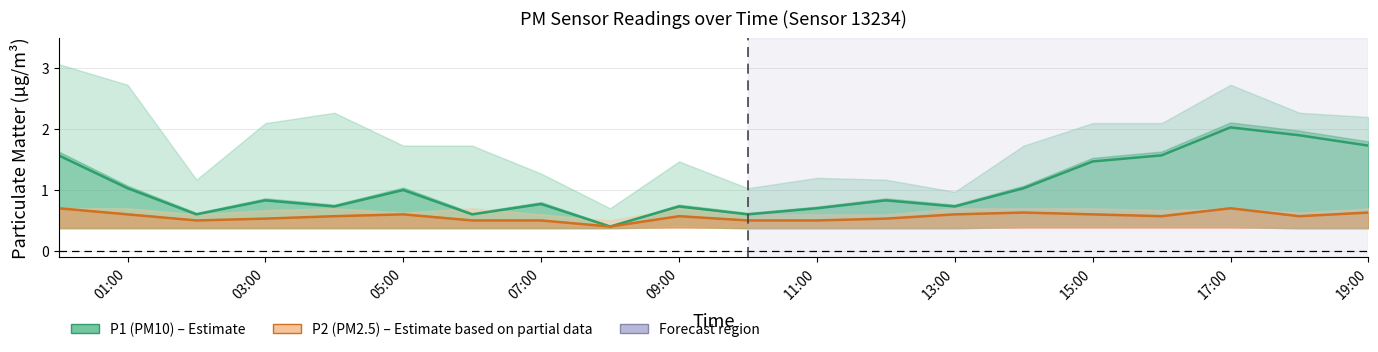

What is the sum of the P1 (PM10) values at 05:00 and 01:00?

2.2